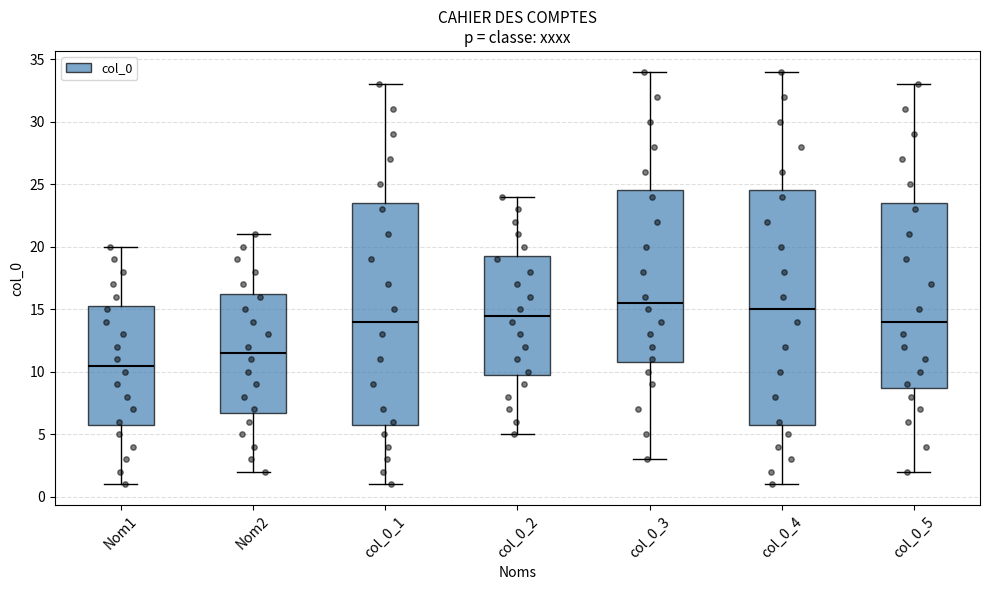

Reading left to right, transcribe this box plot: for each box, give where its median line is, the range the box spans, and where its two whiskers end, as read against the y-axis. The values are not printed on the chart, so give them approximately, as read against the axis.

Nom1: median 10.5, box 6.0 to 15.5, whiskers 1.0 to 20.0
Nom2: median 11.5, box 7.0 to 16.5, whiskers 2.0 to 21.0
col_0_1: median 14.0, box 6.0 to 23.5, whiskers 1.0 to 33.0
col_0_2: median 14.5, box 10.0 to 19.5, whiskers 5.0 to 24.0
col_0_3: median 15.5, box 11.0 to 24.5, whiskers 3.0 to 34.0
col_0_4: median 15.0, box 6.0 to 24.5, whiskers 1.0 to 34.0
col_0_5: median 14.0, box 9.0 to 23.5, whiskers 2.0 to 33.0